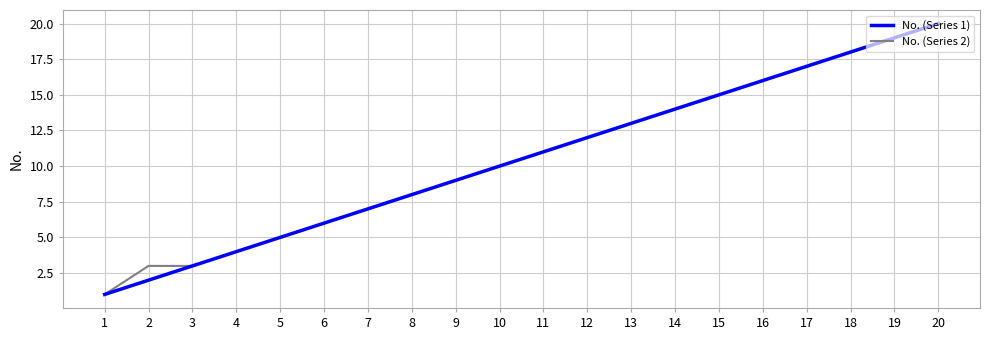

True or false: No. (Series 1) has a value of 18 at 11.

False